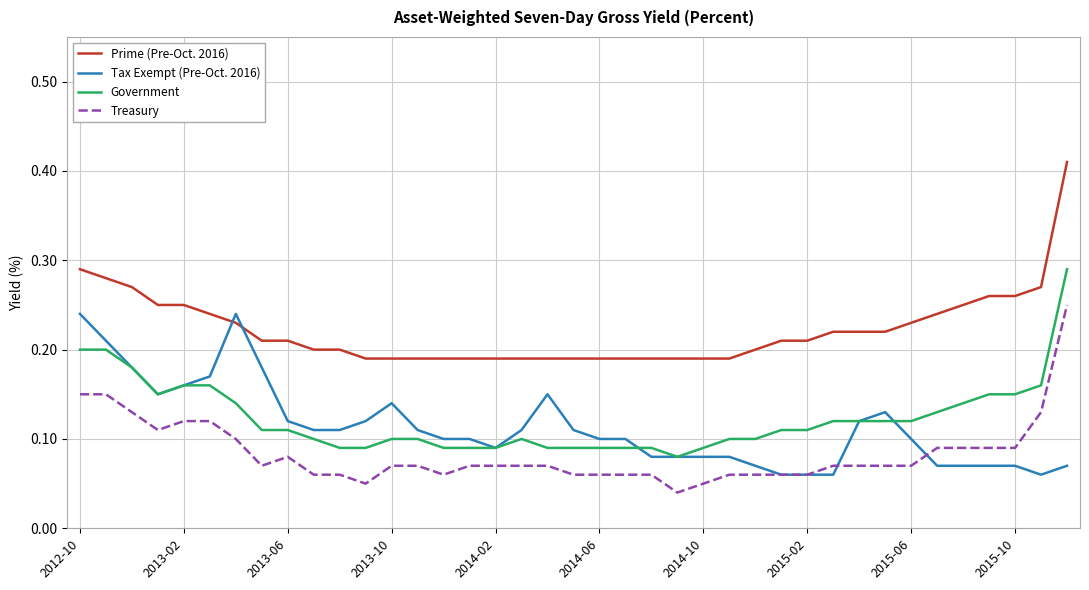

How many lines are shown in the chart?

4